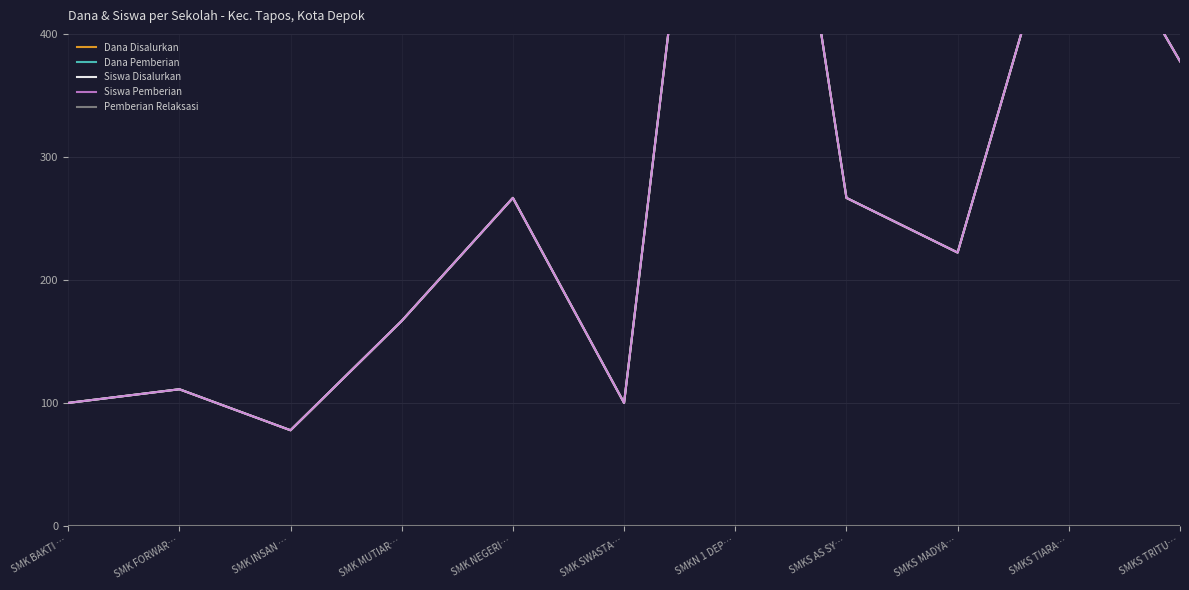

Which has a higher value, SMK INSAN … or SMKS AS SY…?

SMKS AS SY…